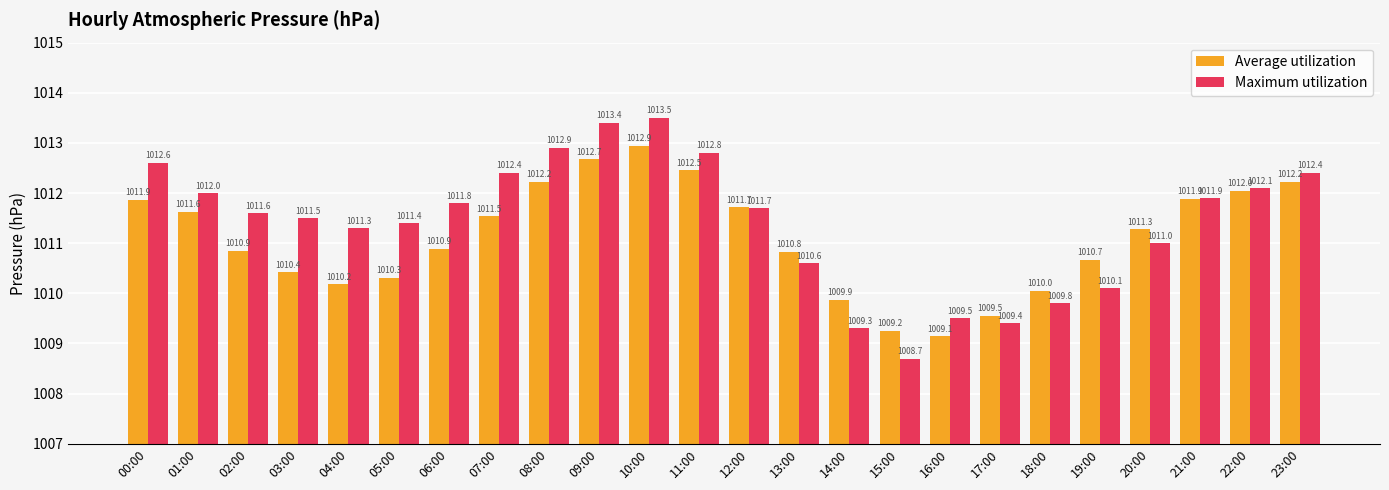

What is the value of the Maximum utilization bar at the 23rd from the left?

1012.1